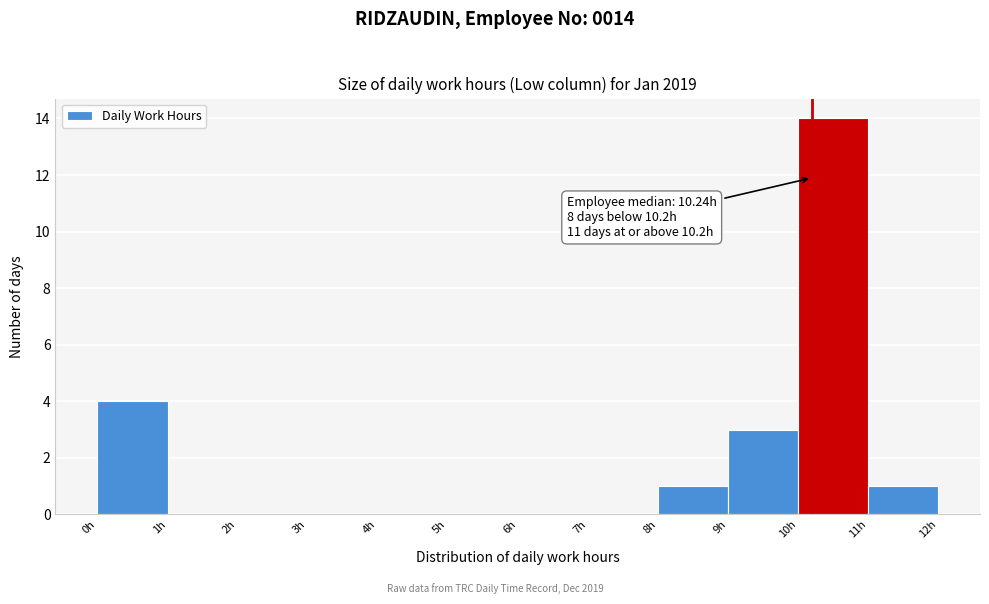

Over which range of the x-axis is the bar tallest?

10 to 11